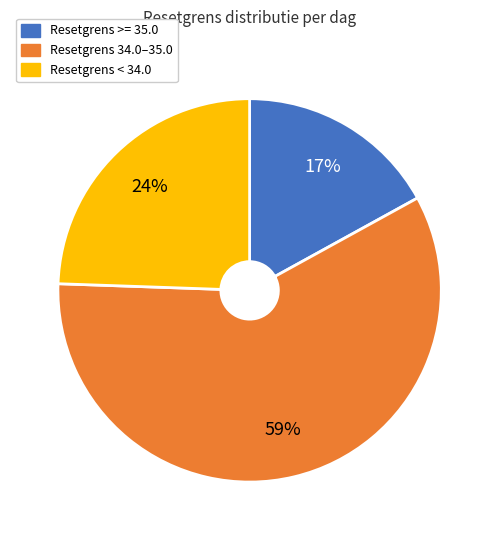

To the nearest percent, what is the difference between the largest and smallest slice percentages?

42%